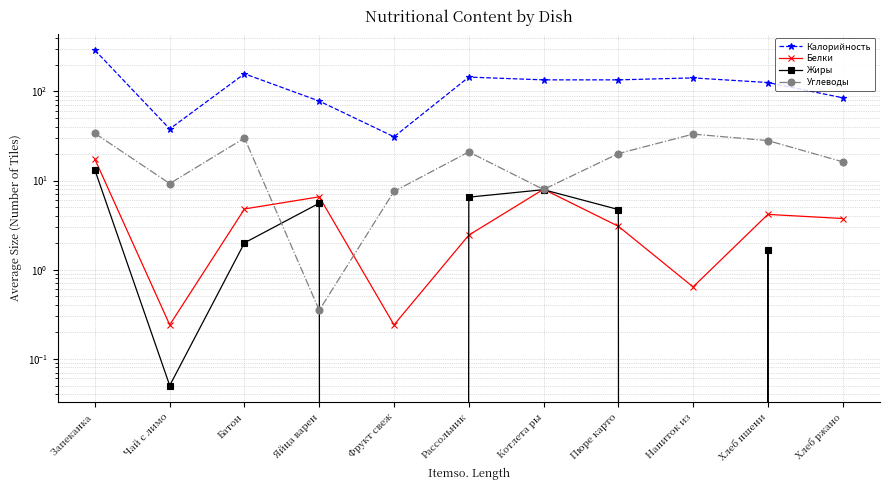

True or false: Белки and Калорийность intersect in this chart.

False